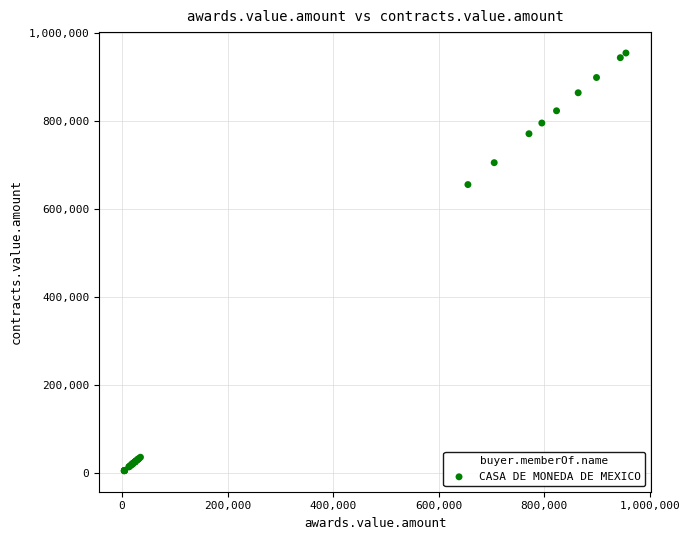

What Y value in the scatter plot is closest to 479483?

655581.9